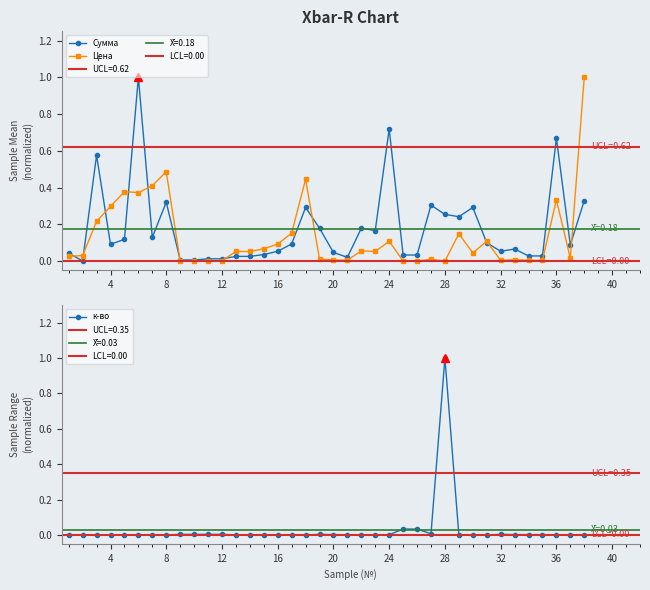

What is the maximum value for к-во?

1.0